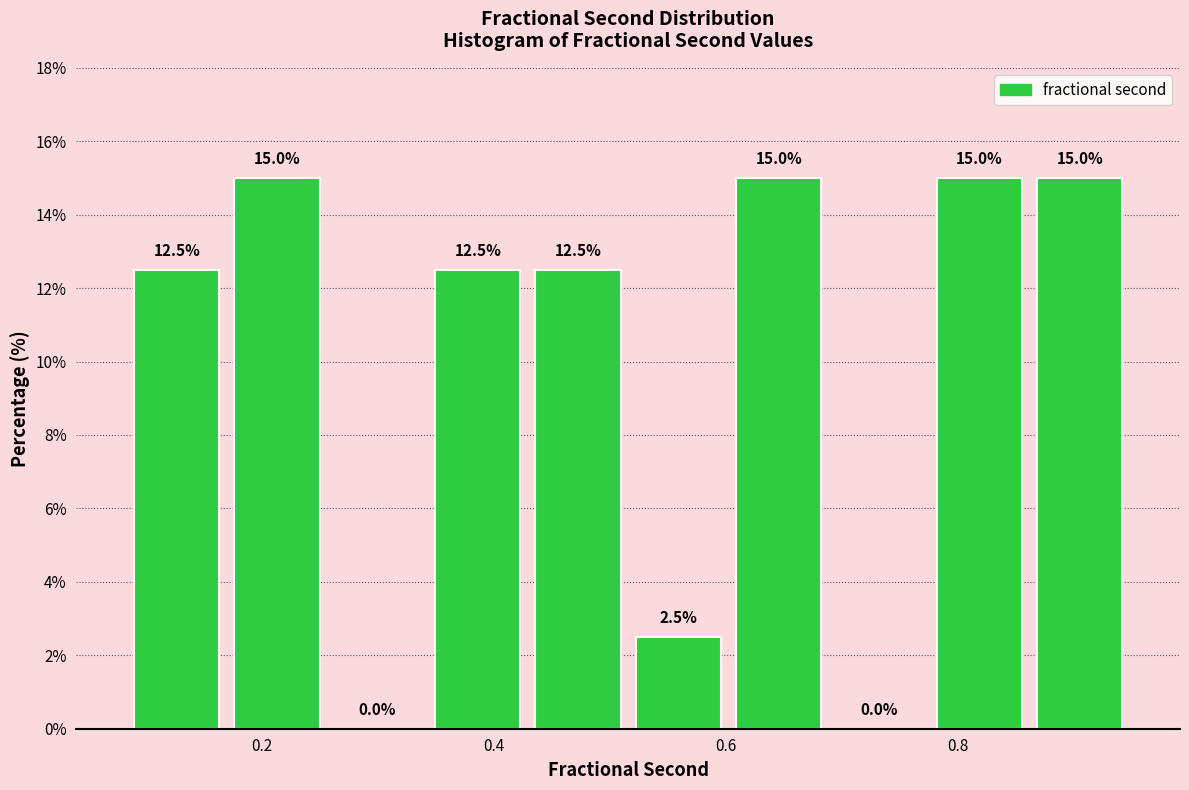

Reading left to right, transcribe this chart: for each bar, give the range it covers on the x-axis and its height. The bar edges are not printed on the chart, so give them approximately, as read against the axis.

0.08 to 0.18: 12.5
0.18 to 0.26: 15.0
0.26 to 0.34: 0.0
0.34 to 0.42: 12.5
0.42 to 0.52: 12.5
0.52 to 0.60: 2.5
0.60 to 0.68: 15.0
0.68 to 0.78: 0.0
0.78 to 0.86: 15.0
0.86 to 0.94: 15.0